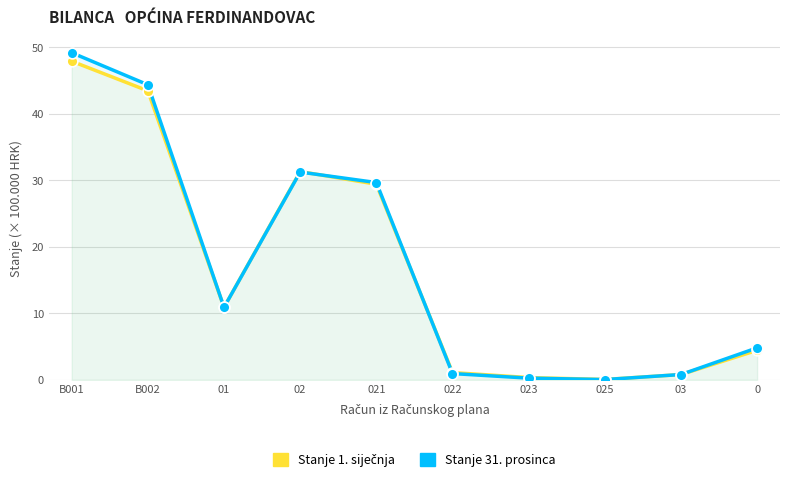

Which series has the largest Y range (max minus min)?

Stanje 31. prosinca